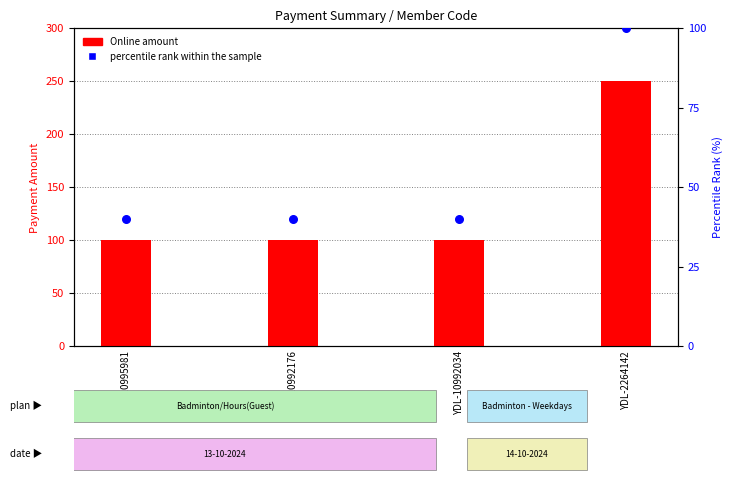

Which series reaches the maximum Y coordinate?

Online (count)